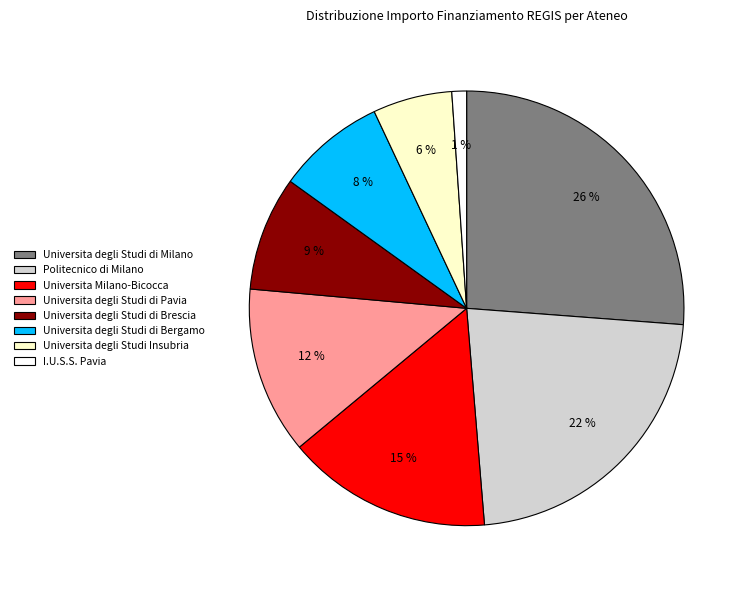

The Universita degli Studi di Milano slice represents 26% of the pie. True or false?

True